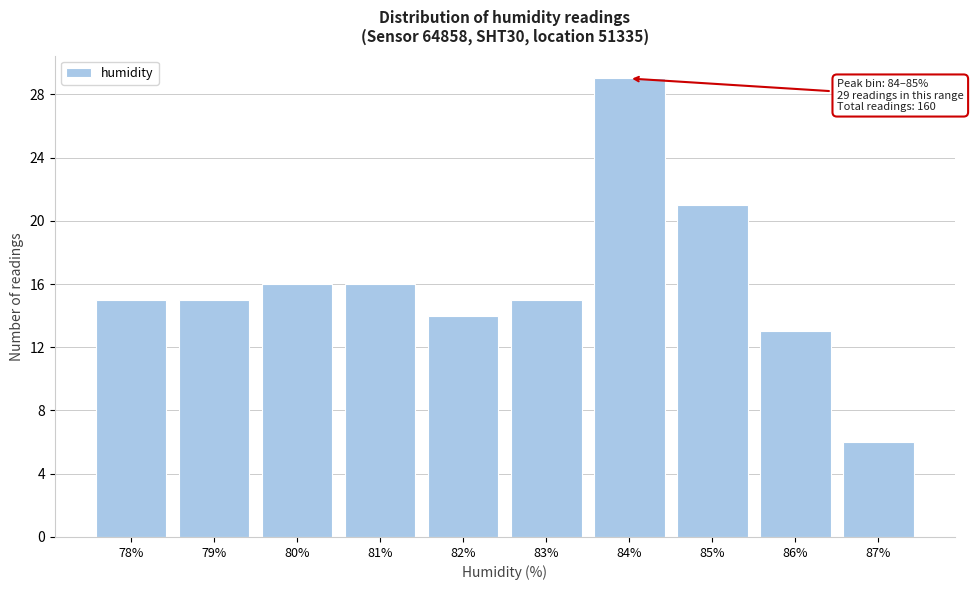

Reading right to left, what are all the values shown in this chart?

6	13	21	29	15	14	16	16	15	15